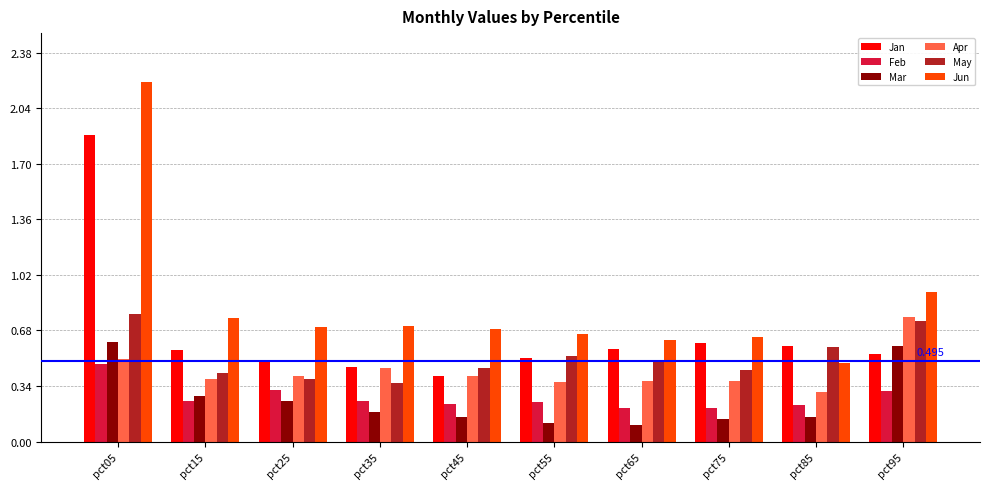

Which series has the largest range (max minus min)?

Jun